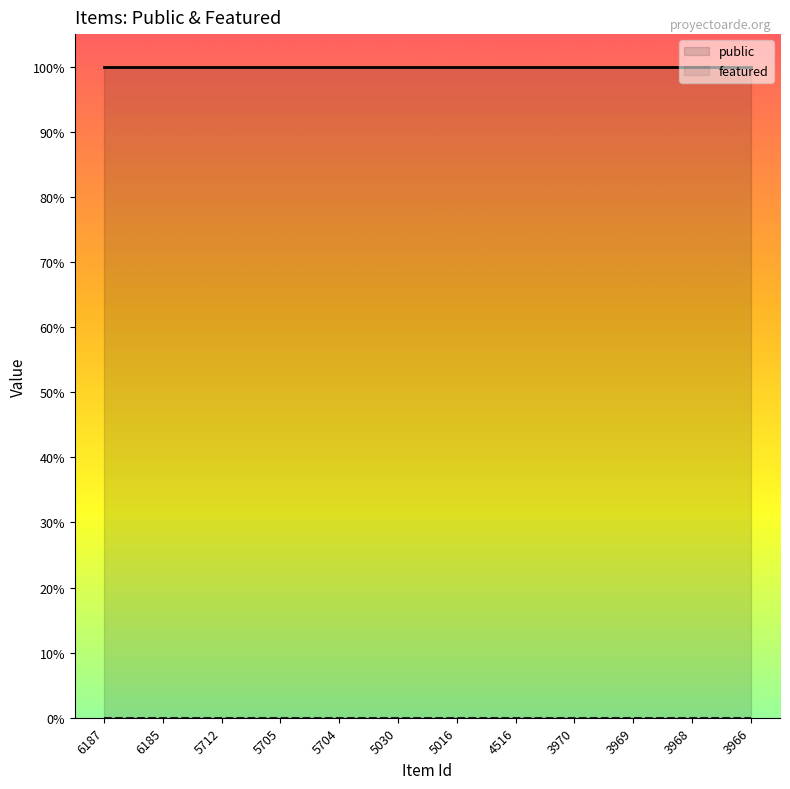

Is it true that featured equals 0 at 5016?

True